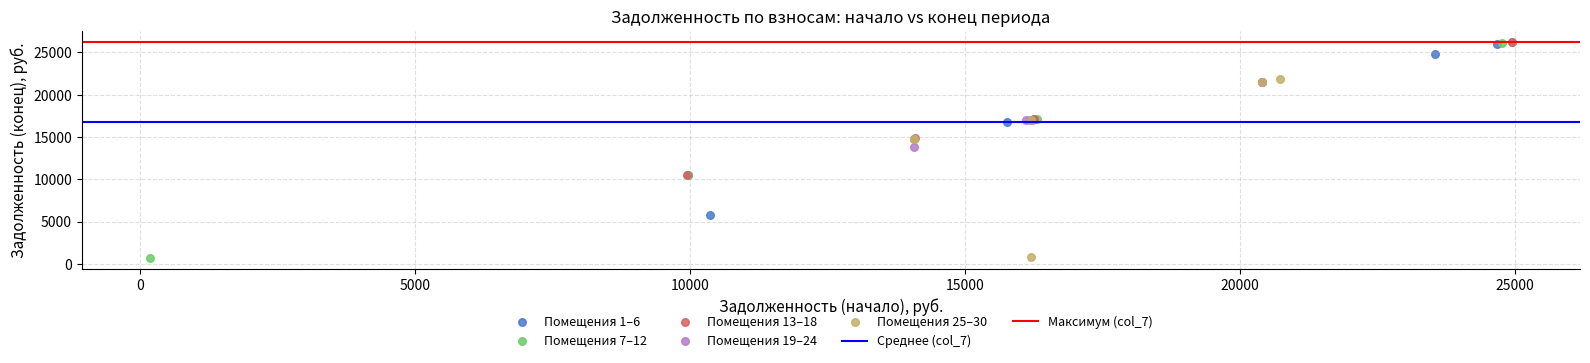

Which series has the widest spread of Y values?

Помещения 7–12